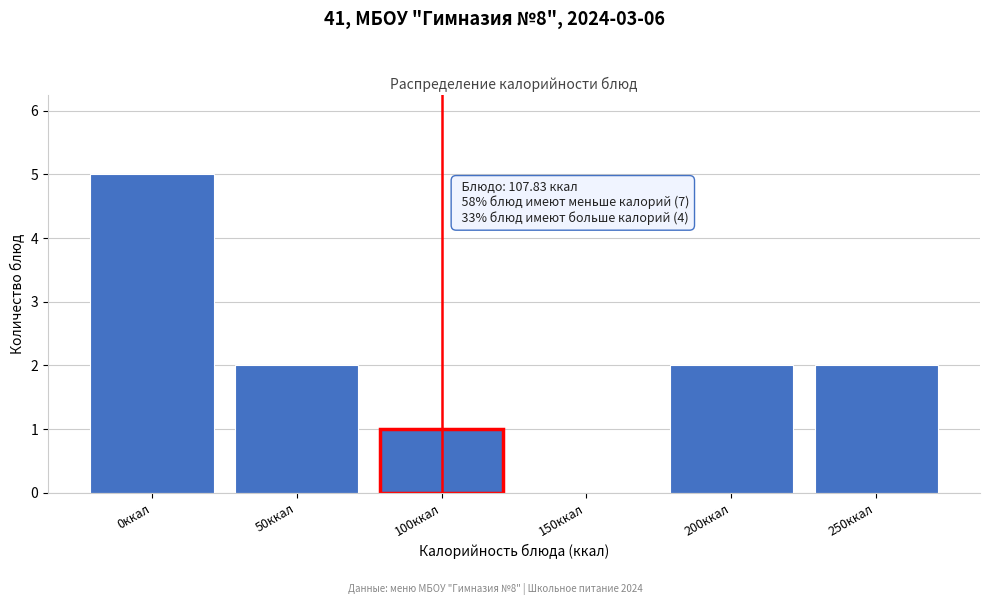

Reading left to right, what are all the values shown in this chart?

0ккал=5	50ккал=2	100ккал=1	150ккал=0	200ккал=2	250ккал=2